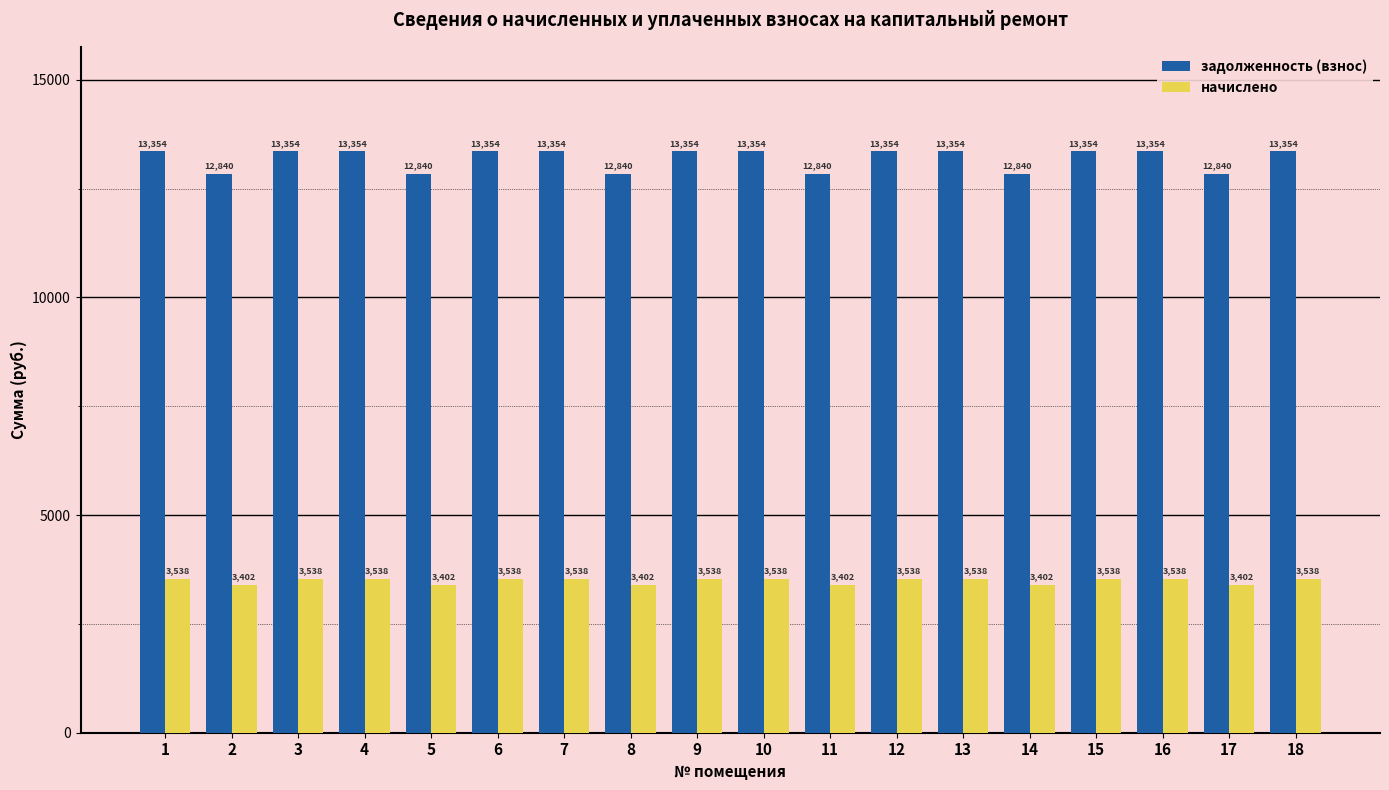

What is the sum of the задолженность (взнос) values at 2 and 9?

26193.6